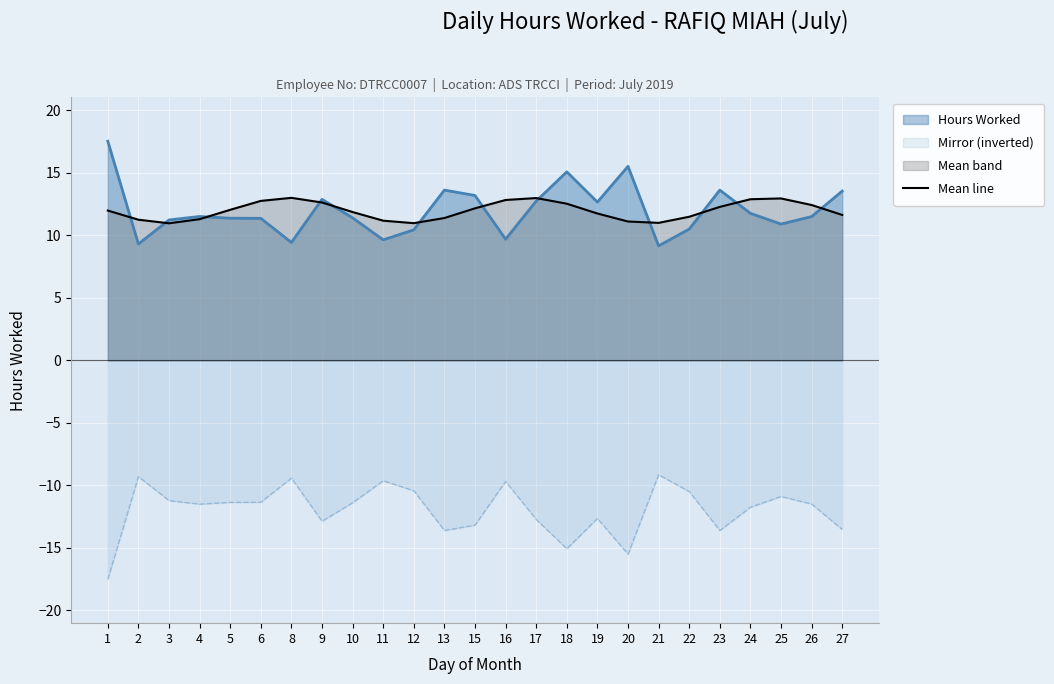

Is it true that the value at 16 is 12.8?

True